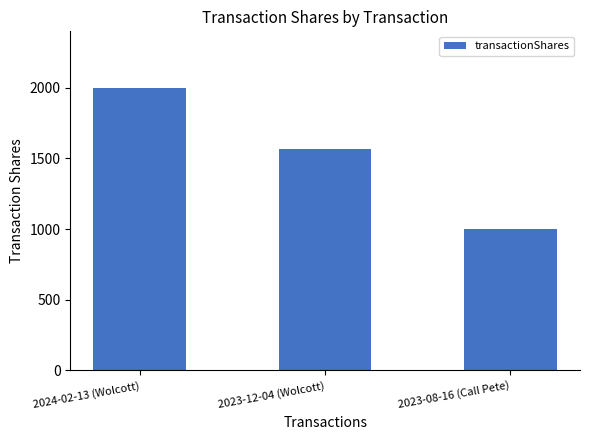

The chart shows a value of 1566 at 2023-12-04 (Wolcott). True or false?

True